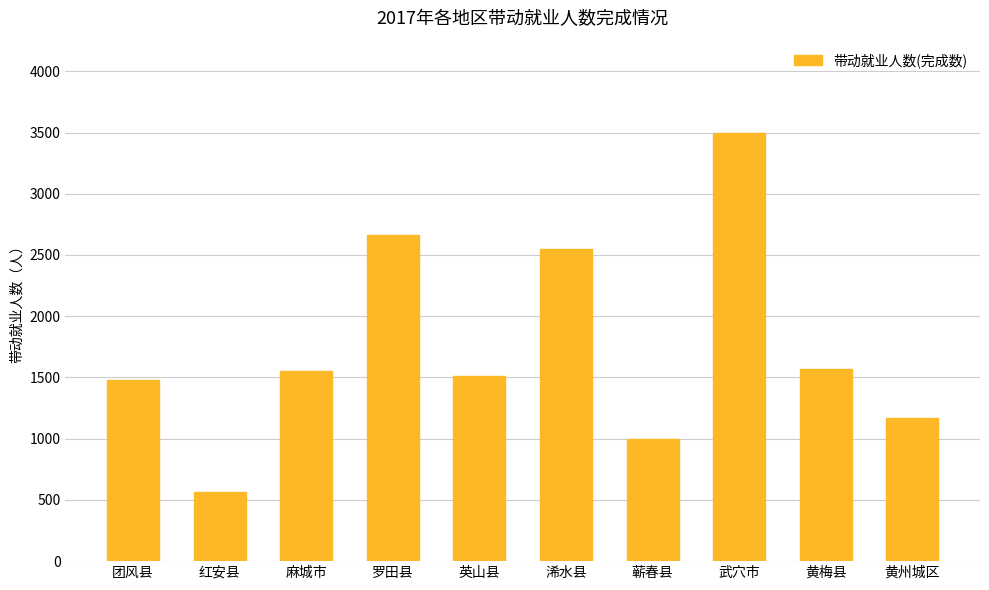

True or false: the data shows 1104 at 浠水县.

False